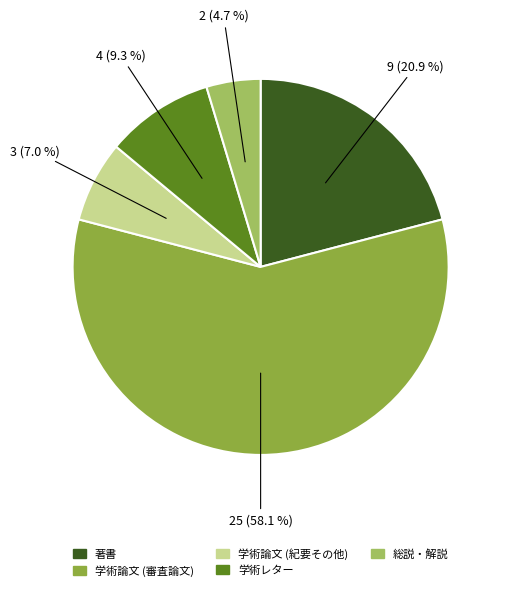

Approximately how many times larger is the value at 学術レター compared to 学術論文 (紀要その他)?

1.3